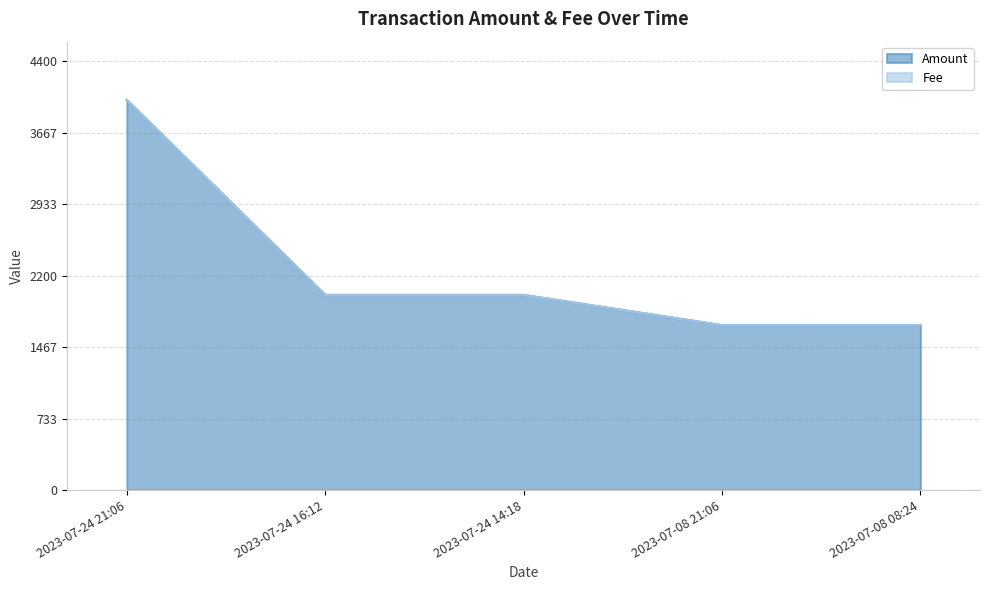

Reading left to right, extract all data points from this chart.

4000.0	2000.0	2000.0	1690.0	1691.0